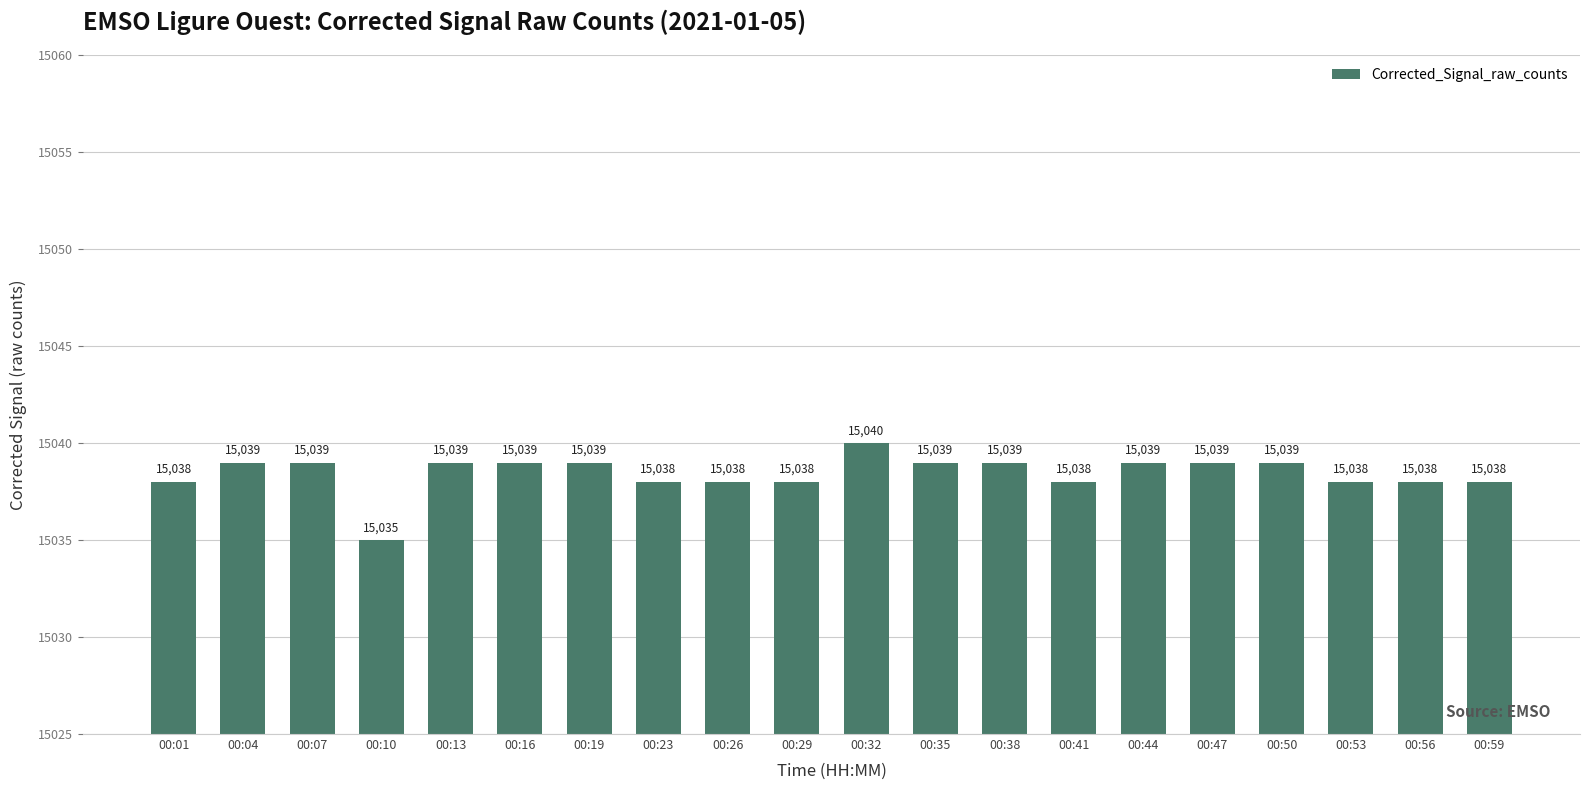

What is the difference between the second highest and minimum values?

4